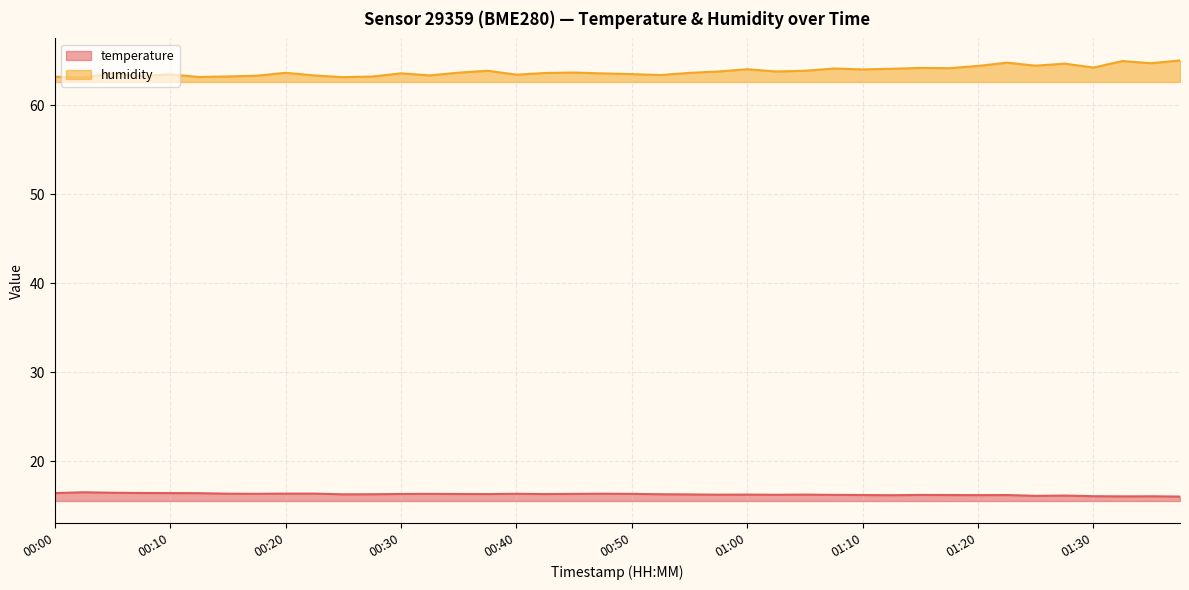

True or false: humidity (line) and temperature (line) cross at least once.

False